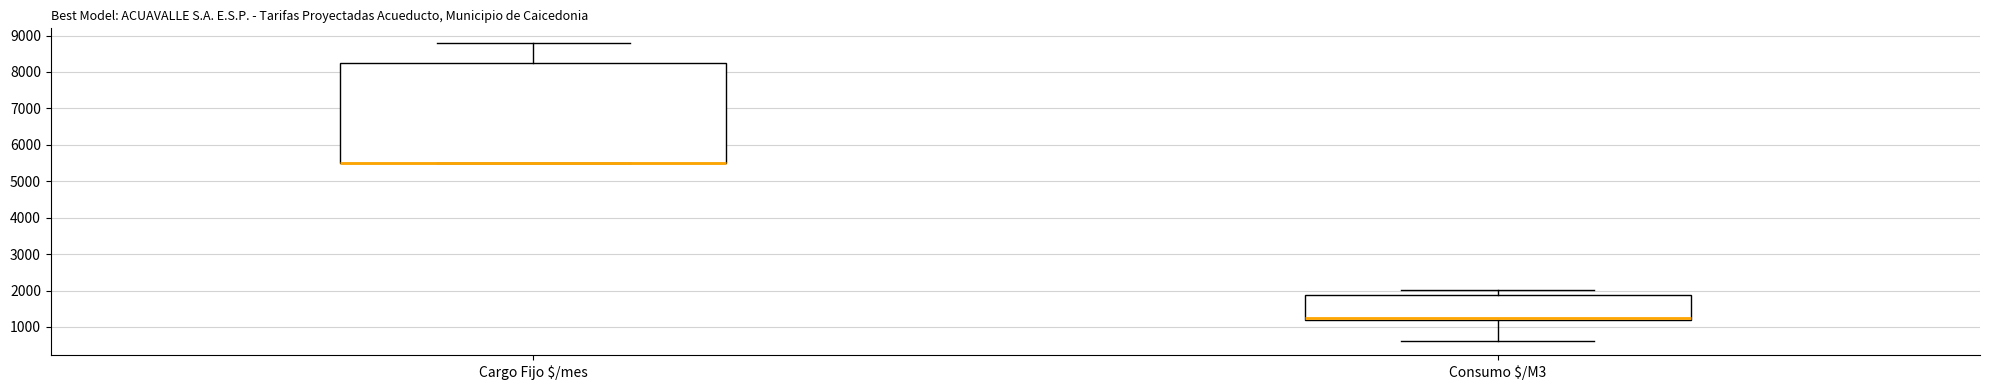

Reading left to right, transcribe this box plot: for each box, give where its median line is, the range the box spans, and where its two whiskers end, as read against the y-axis. The values are not printed on the chart, so give them approximately, as read against the axis.

Cargo Fijo $/mes: median 5500 (drawn on the box's lower edge), box 5500 to 8200, whiskers 5500 to 8800
Consumo $/M3: median 1300, box 1200 to 1900, whiskers 600 to 2000